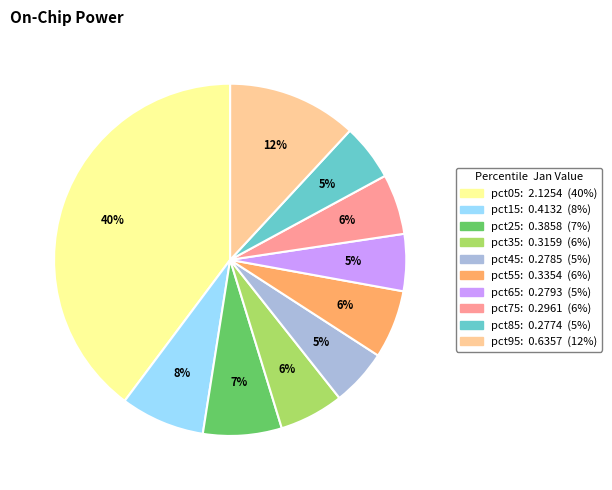

How many segments does this pie chart have?

10